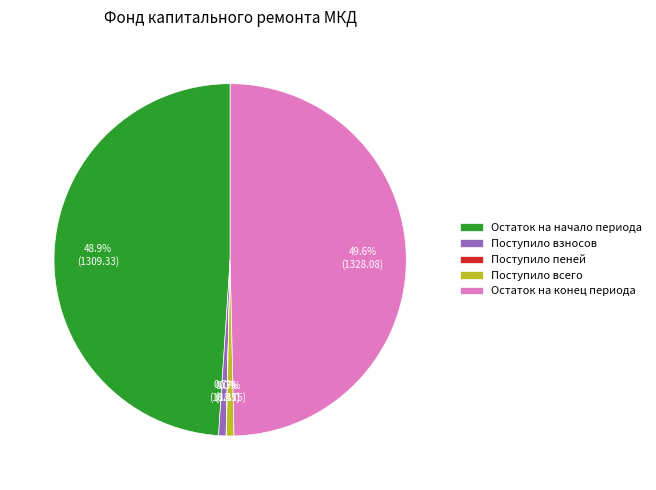

What is the total percentage of Поступило взносов and Остаток на начало периода?

49.6%